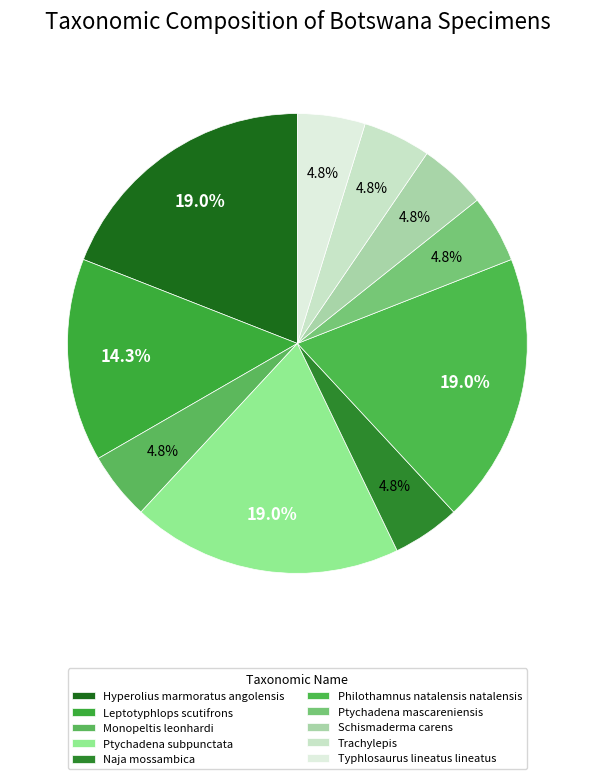

Is there a majority slice in this chart?

No